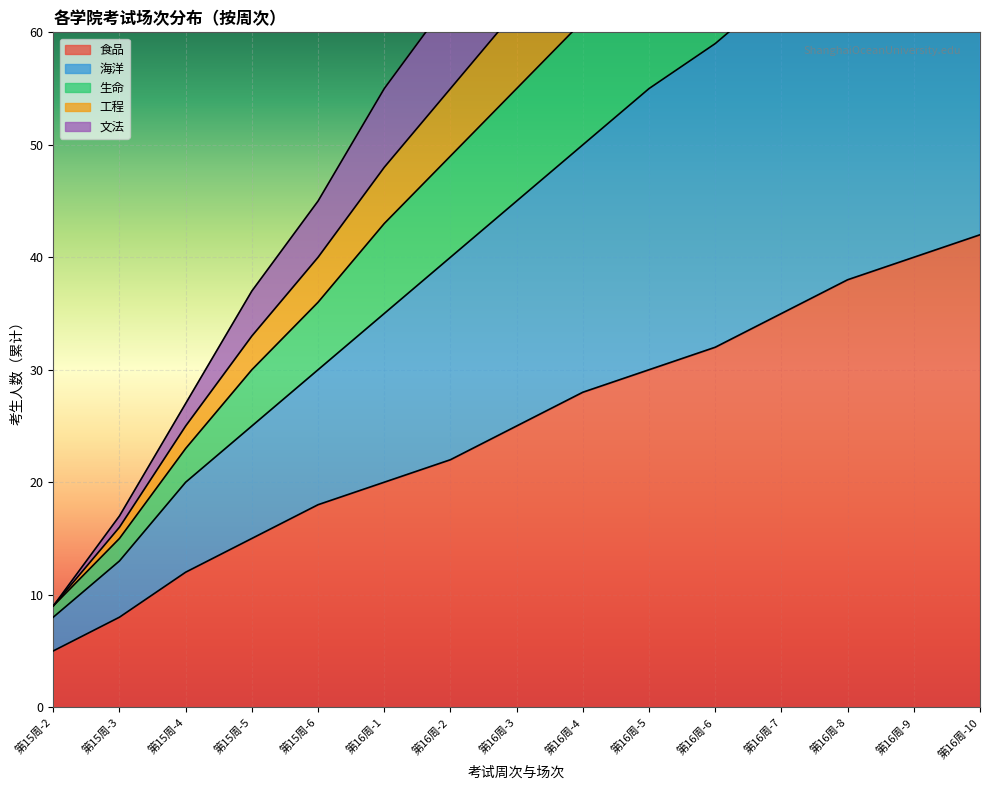

At which label does 工程 first exceed 72?

第16周-4